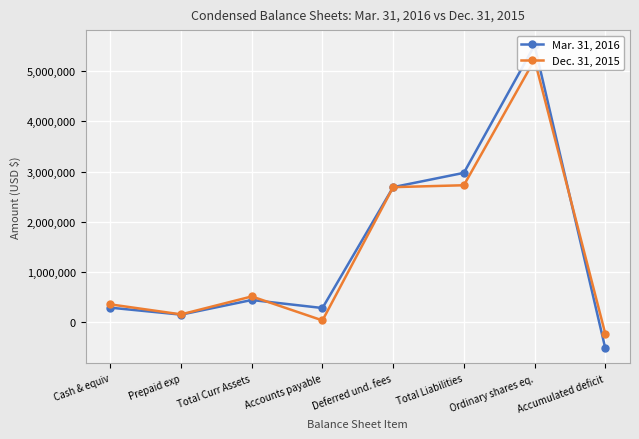

True or false: Mar. 31, 2016 and Dec. 31, 2015 cross at least once.

True